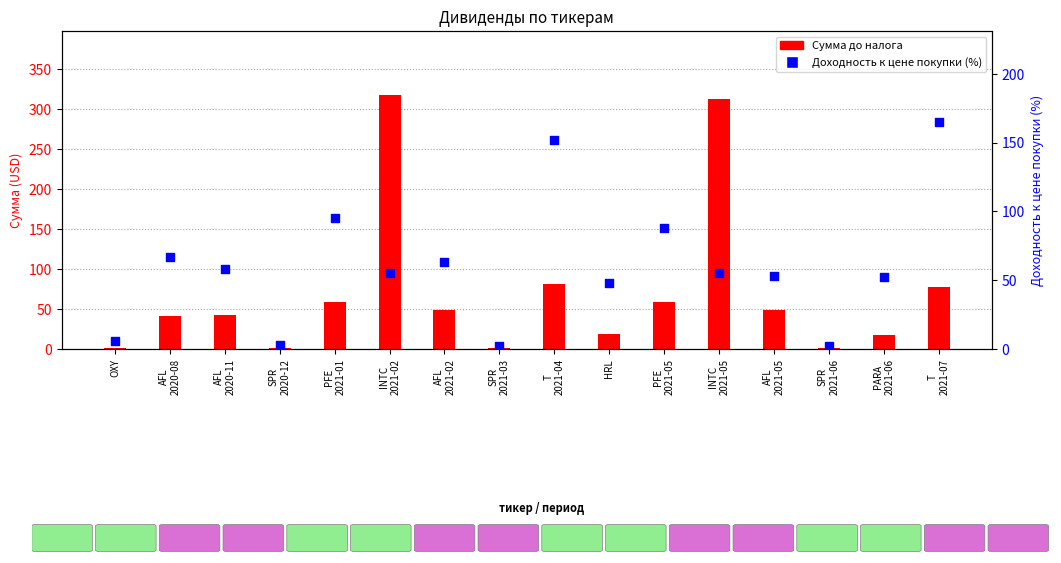

What are all the series names shown in the legend?

Сумма до налога, Доходность к цене покупки (%)